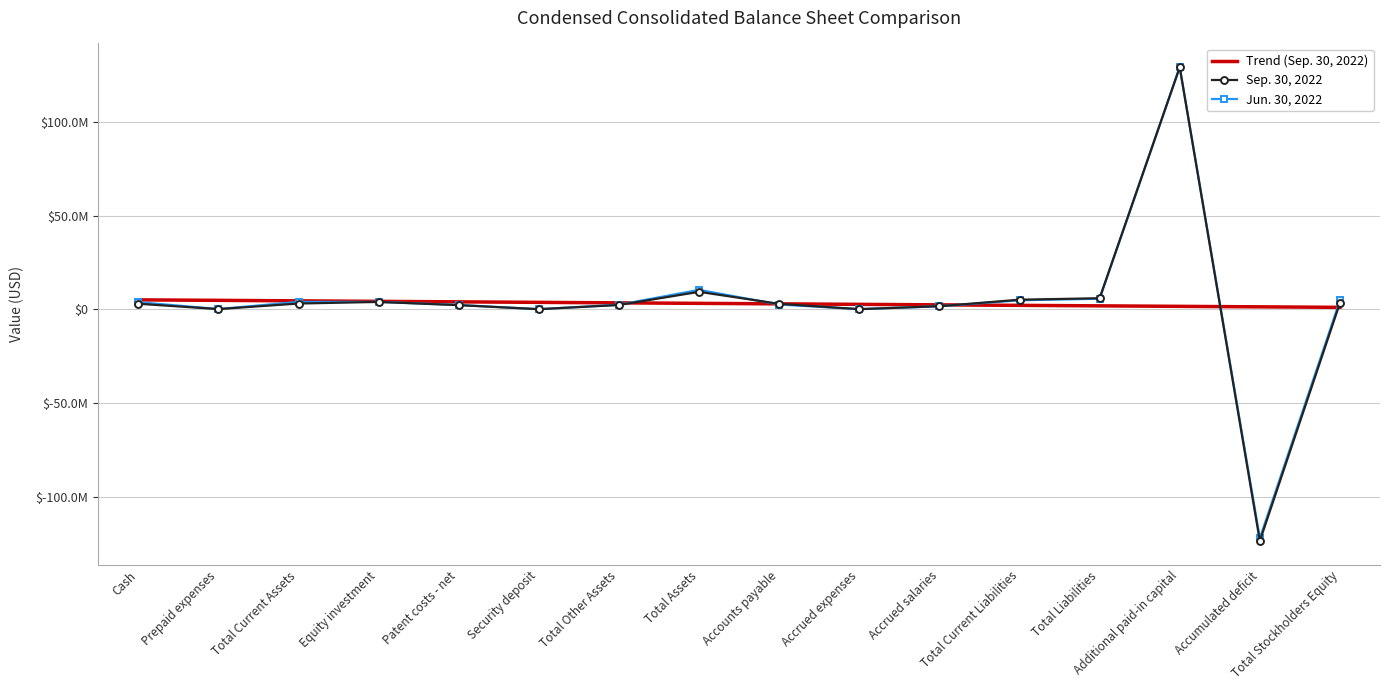

How many data points does each series have?

16